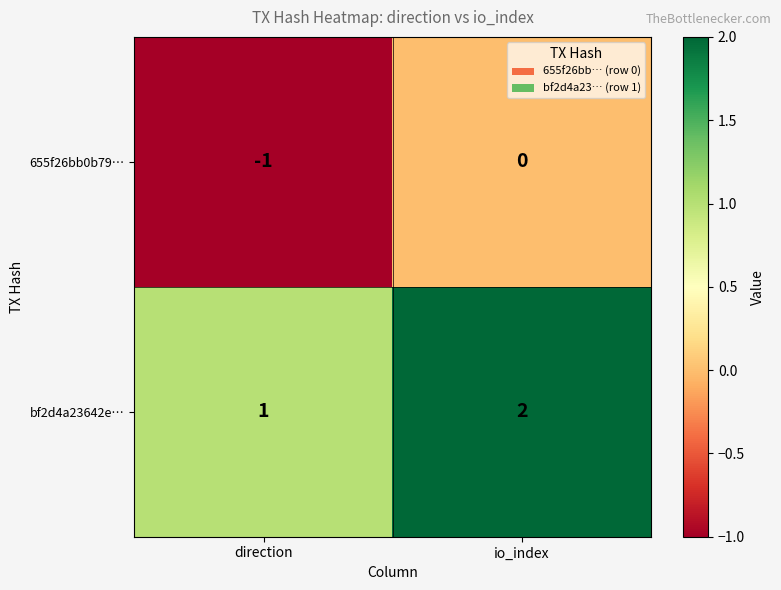

Count the number of data series in this chart.

2